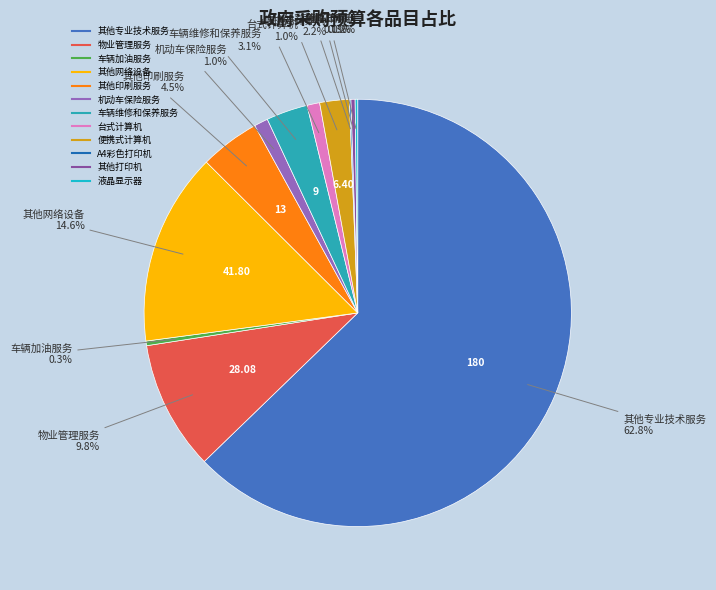

Is there a majority slice in this chart?

Yes